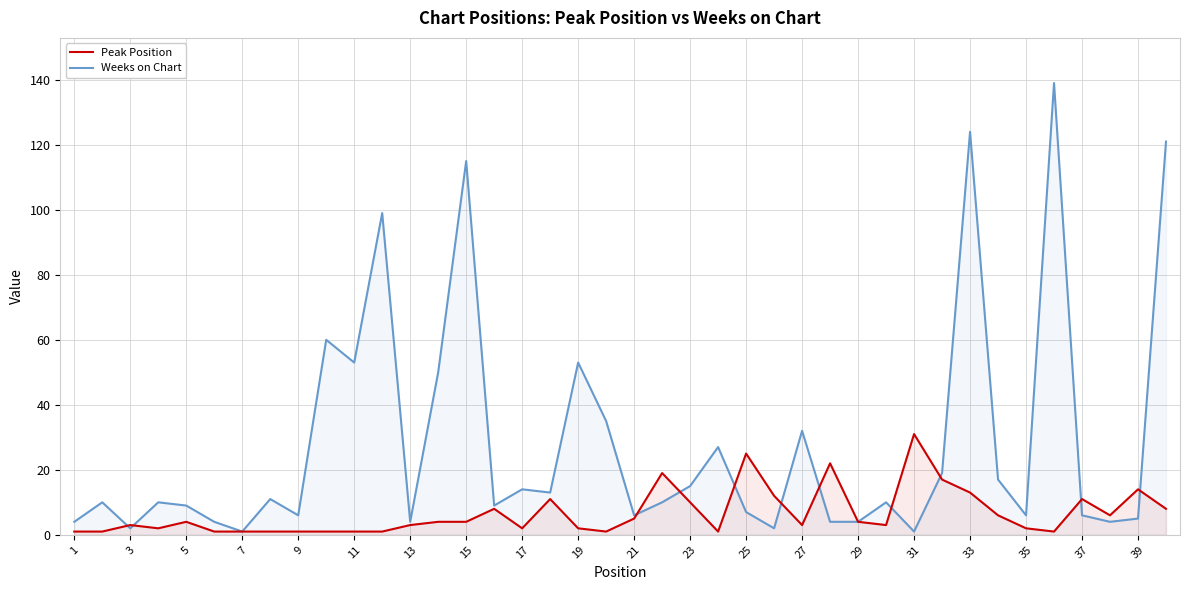

What is the maximum value for Weeks on Chart?

139